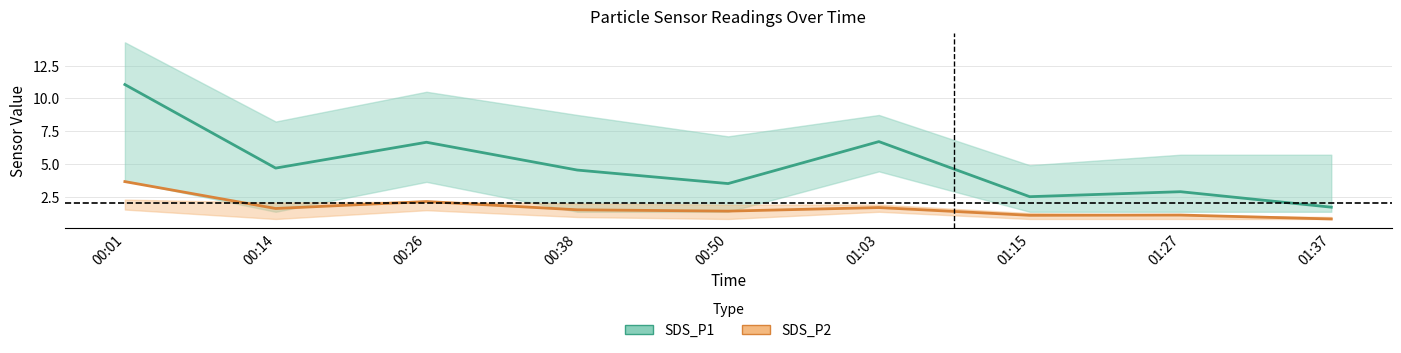

What is the difference between the maximum and minimum values in the SDS_P2 series?

2.8